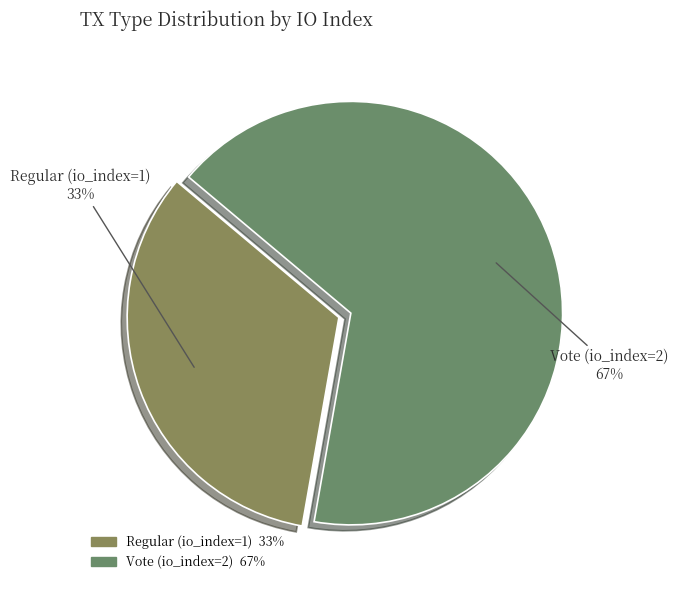

What is the smallest slice in the pie chart?

Regular (io_index=1)